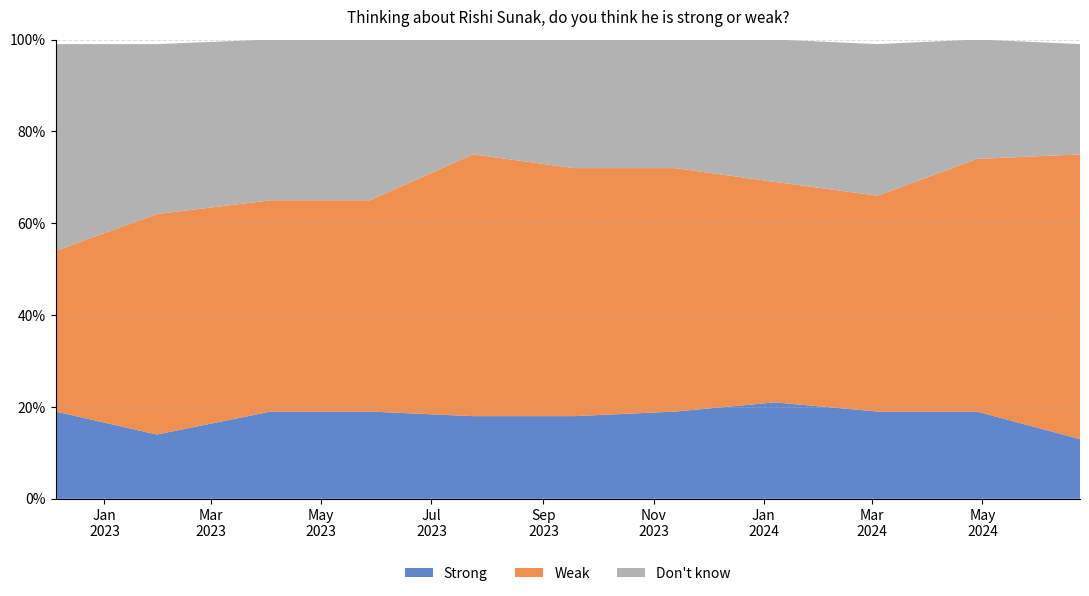

Reading left to right, extract all data points from this chart.

Strong: 2022-12-05=0.2	2023-01-30=0.1	2023-04-03=0.2	2023-05-28=0.2	2023-07-24=0.2	2023-09-18=0.2	2023-11-13=0.2	2024-01-07=0.2	2024-03-04=0.2	2024-04-28=0.2	2024-06-24=0.1
Weak: 2022-12-05=0.3	2023-01-30=0.5	2023-04-03=0.5	2023-05-28=0.5	2023-07-24=0.6	2023-09-18=0.5	2023-11-13=0.5	2024-01-07=0.5	2024-03-04=0.5	2024-04-28=0.6	2024-06-24=0.6
Don't know: 2022-12-05=0.5	2023-01-30=0.4	2023-04-03=0.3	2023-05-28=0.3	2023-07-24=0.2	2023-09-18=0.3	2023-11-13=0.3	2024-01-07=0.3	2024-03-04=0.3	2024-04-28=0.3	2024-06-24=0.2